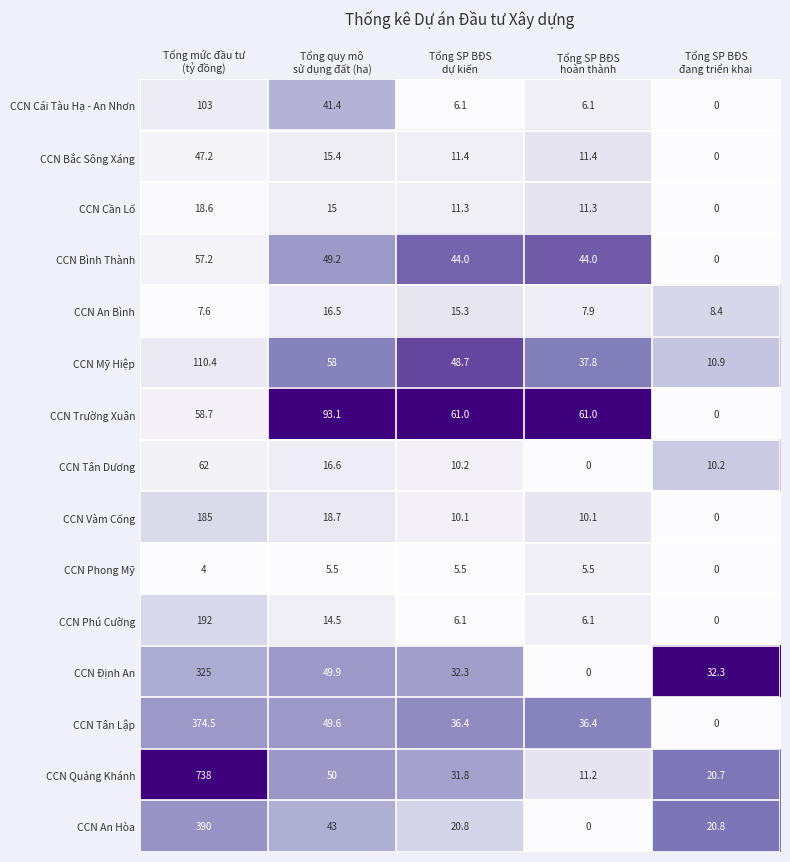

What is the greatest value displayed?

738.0